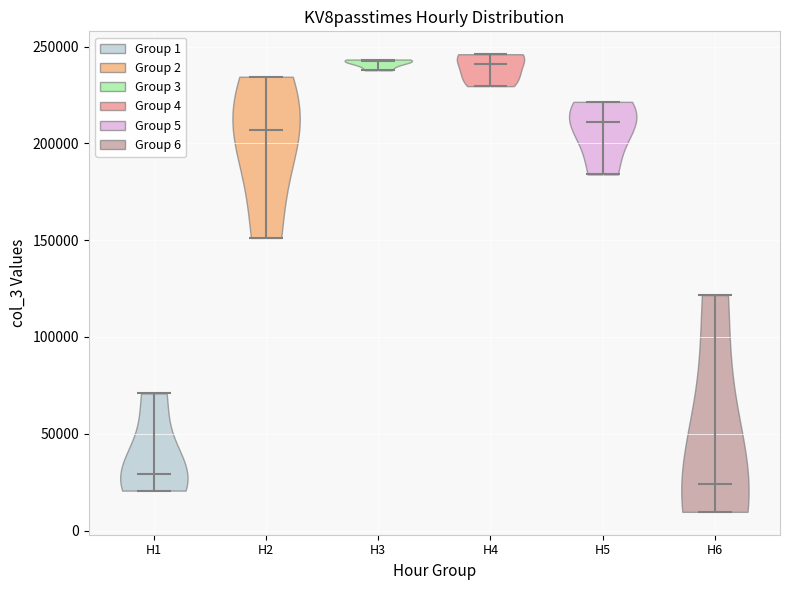

Reading left to right, read every violin against the y-axis: where its median line is, and the lowest and highest points it reaches. The values are not printed on the chart, so give them approximately, as read against the axis.

H1: median line 30000, lowest point 20000, highest point 70000
H2: median line 205000, lowest point 150000, highest point 235000
H3: median line 240000, lowest point 240000, highest point 245000
H4: median line 240000, lowest point 230000, highest point 245000
H5: median line 210000, lowest point 185000, highest point 220000
H6: median line 25000, lowest point 10000, highest point 120000